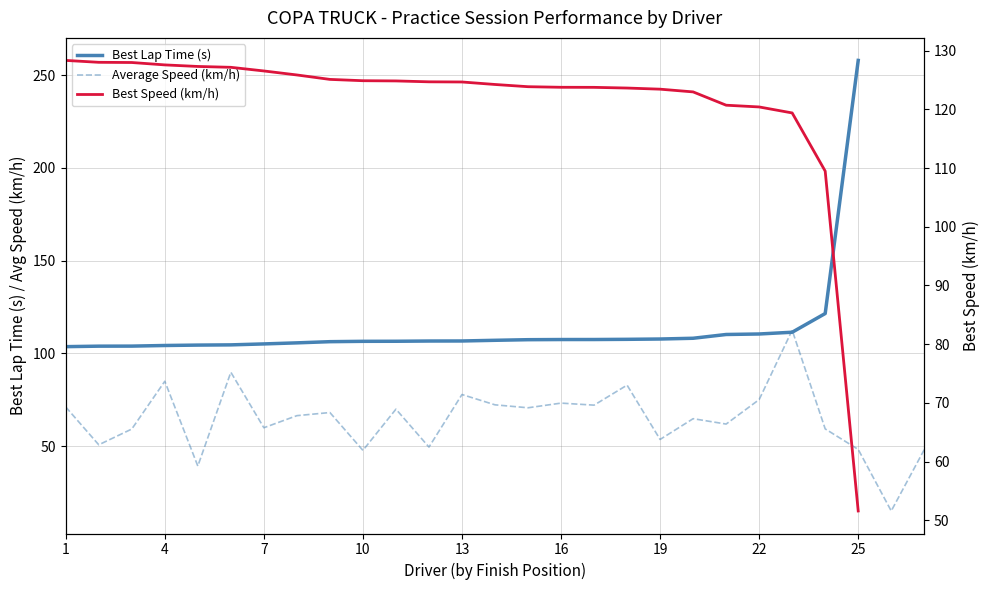

What is the greatest value displayed?

257.9